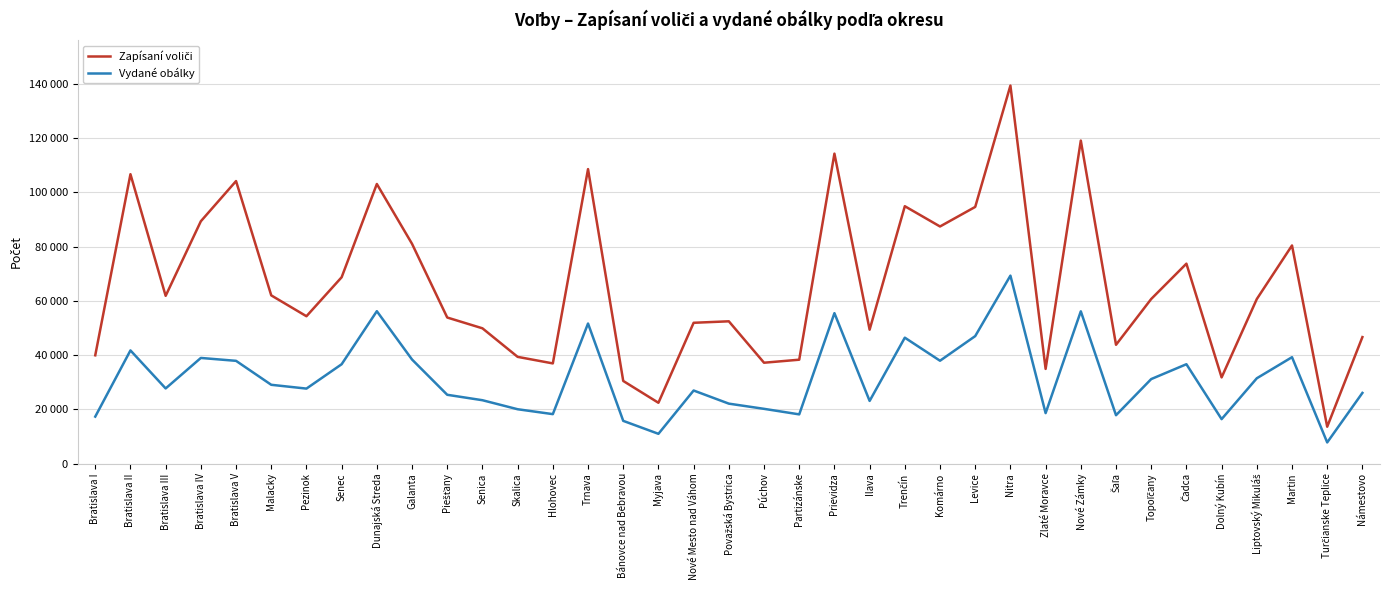

Does the chart have visible grid lines?

Yes